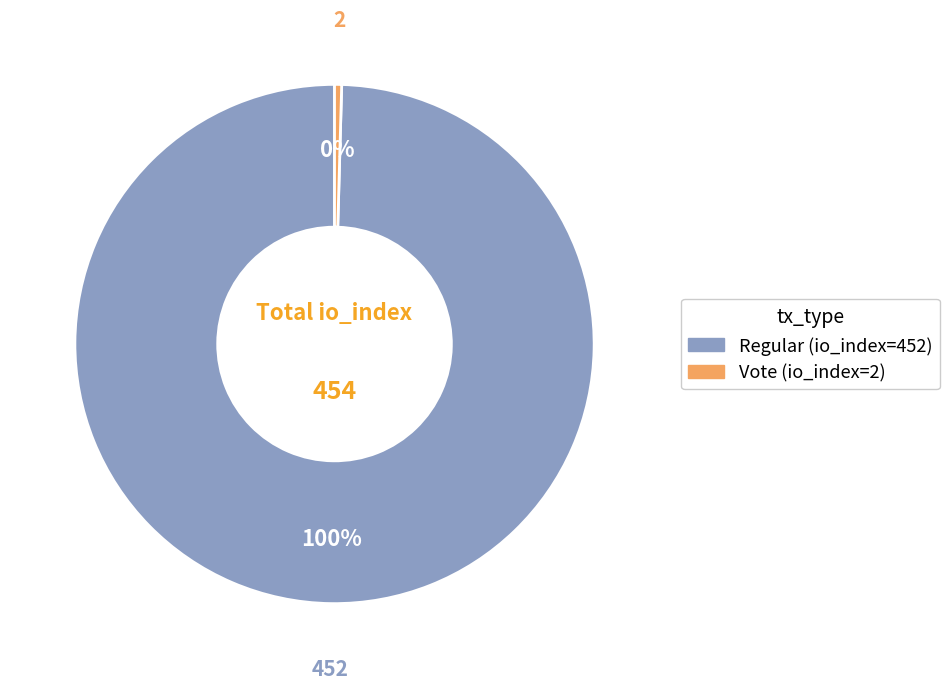

Is the sum of Vote (io_index=2) and Regular (io_index=452) greater than half?

Yes